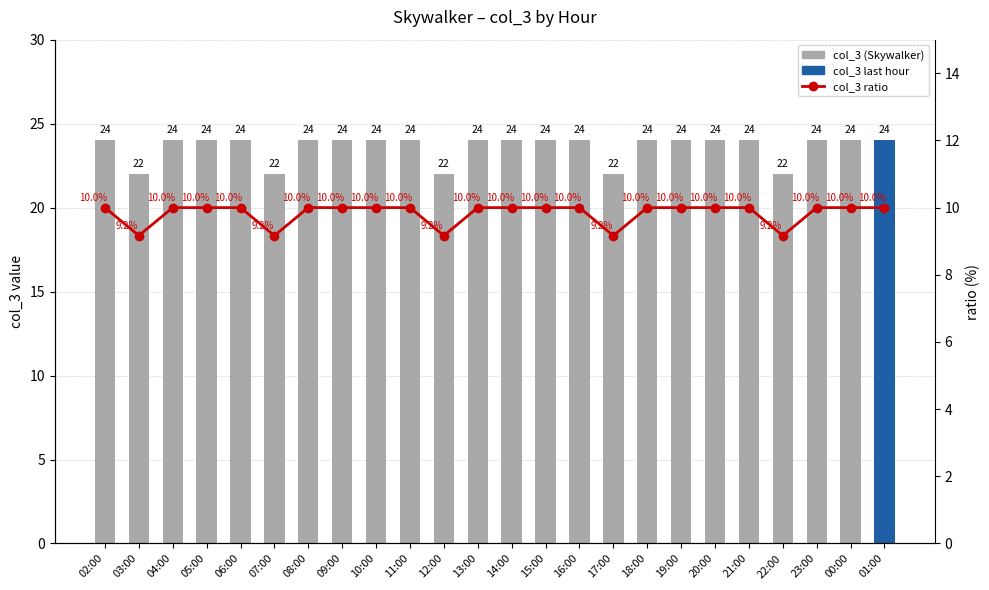

Which series changed the most between 18:00 and 01:00?

col_3 (Skywalker)